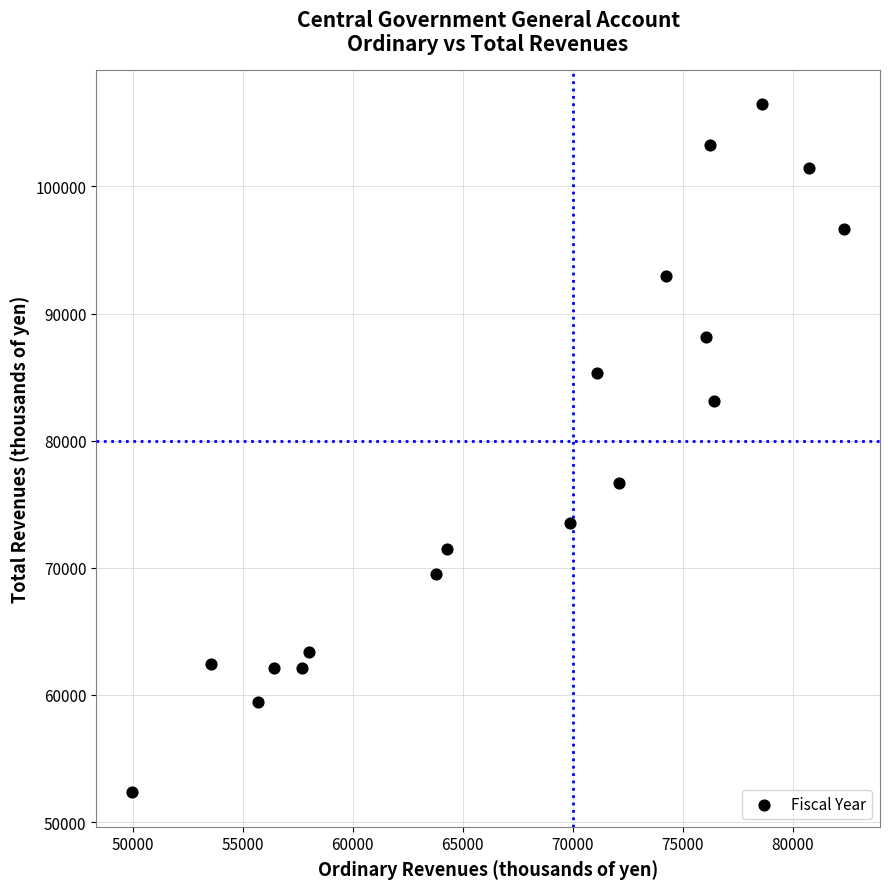

What Y value in the scatter plot is closest to 79403?

76670